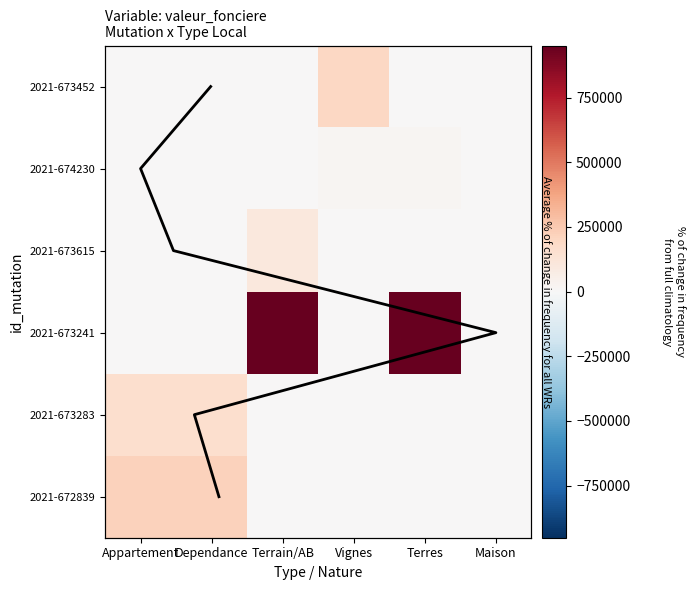

Is it true that 2021-673615 equals -68825 at Appartement?

False